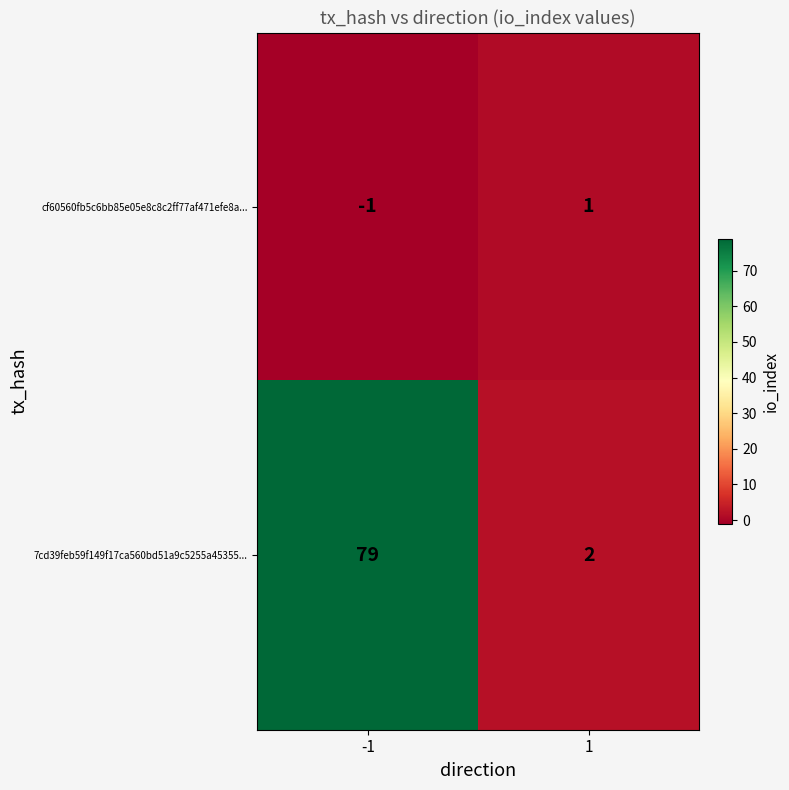

Count the number of data series in this chart.

2